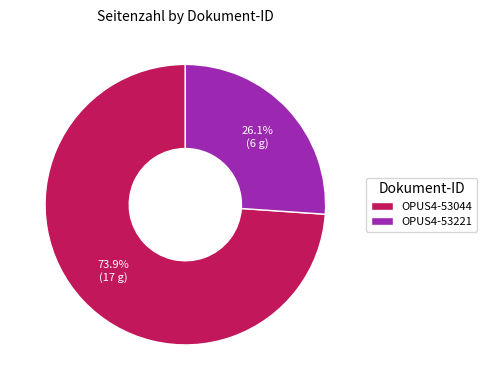

To the nearest percent, what is the combined percentage of OPUS4-53044 and OPUS4-53221?

100%